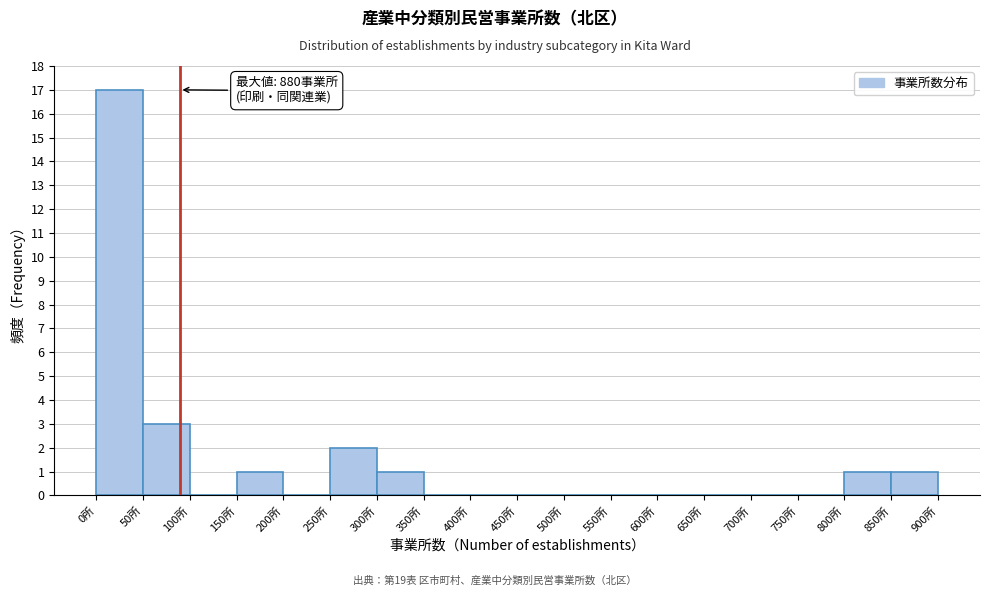

Over which range of the x-axis is the bar tallest?

0 to 50